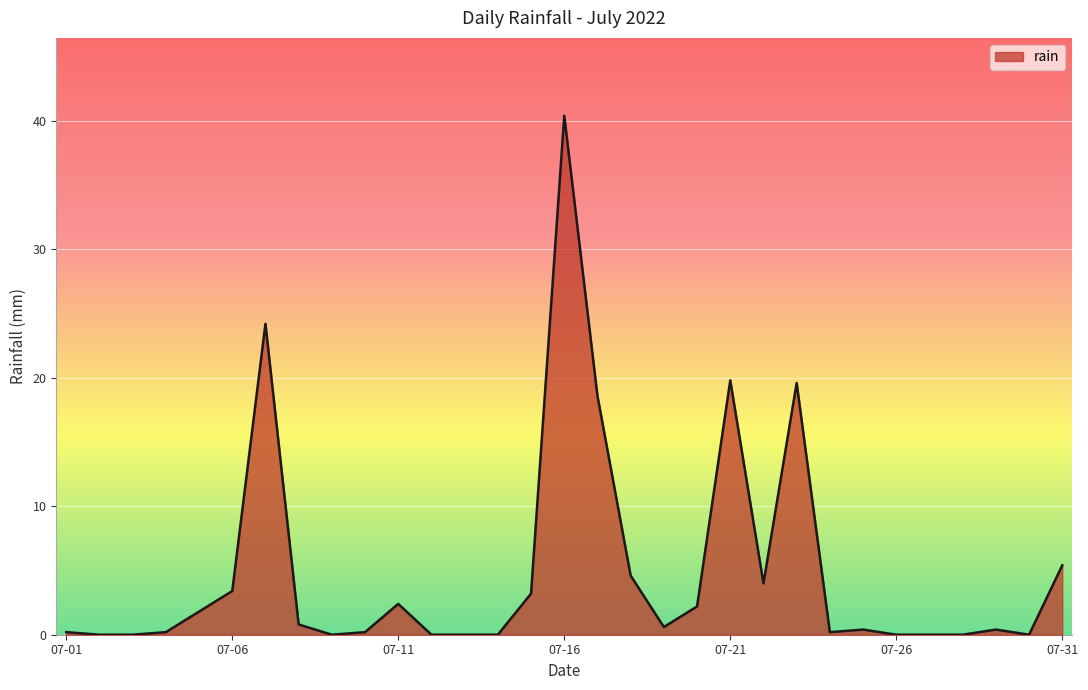

What is the difference between the maximum and minimum values?

40.4